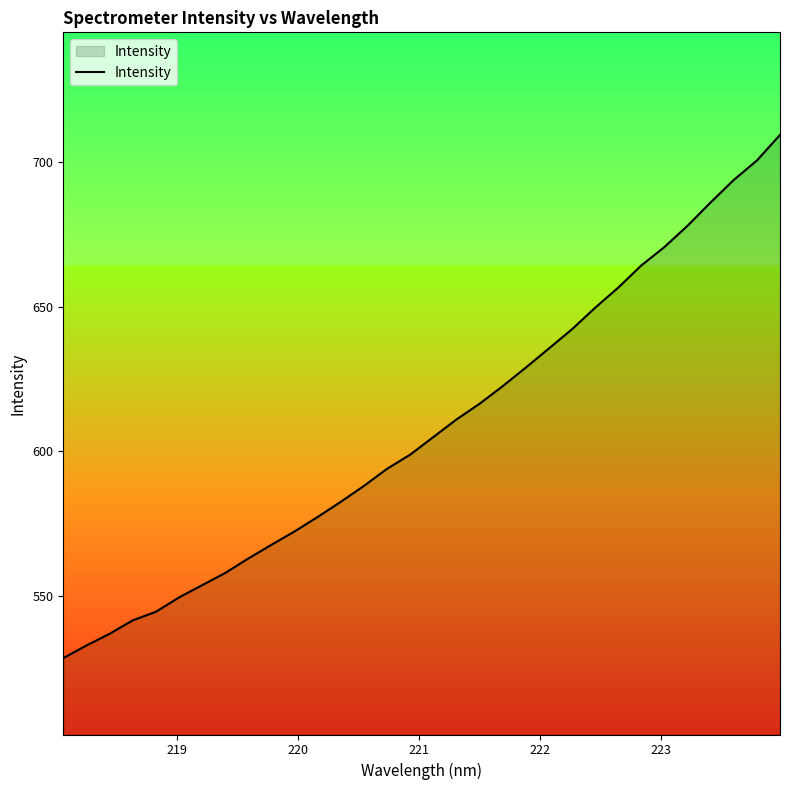

What is the smallest value displayed?

528.5